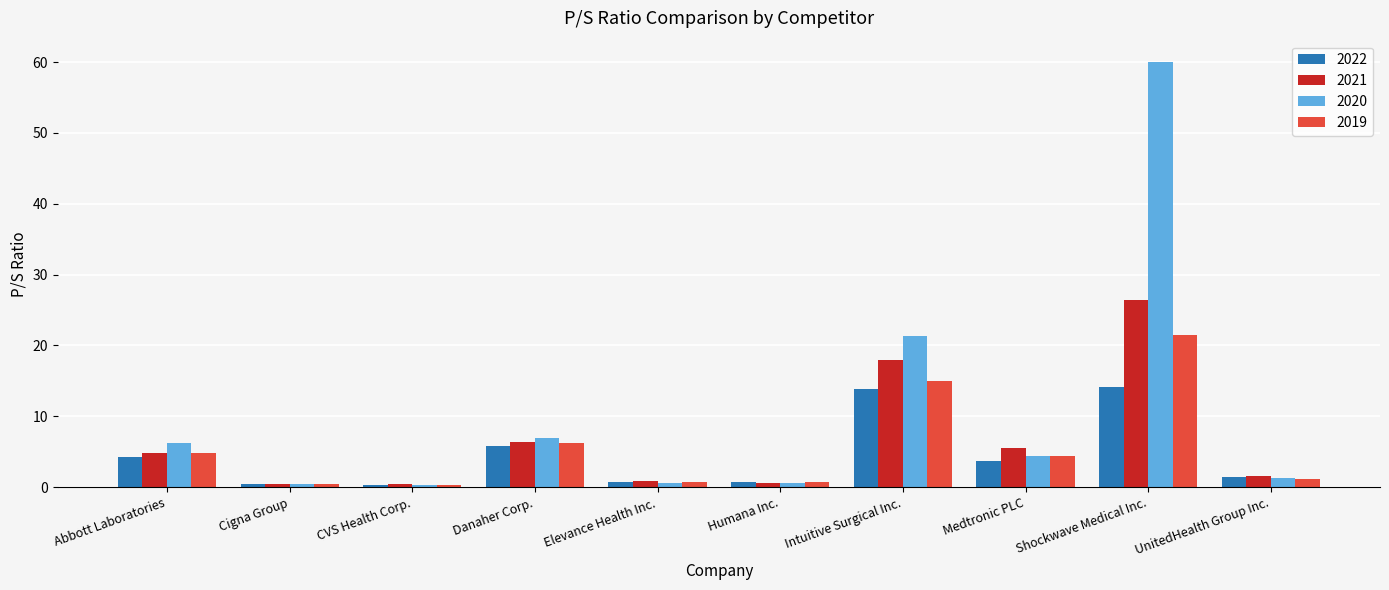

What is the difference between the maximum and minimum values in the 2021 series?

26.0